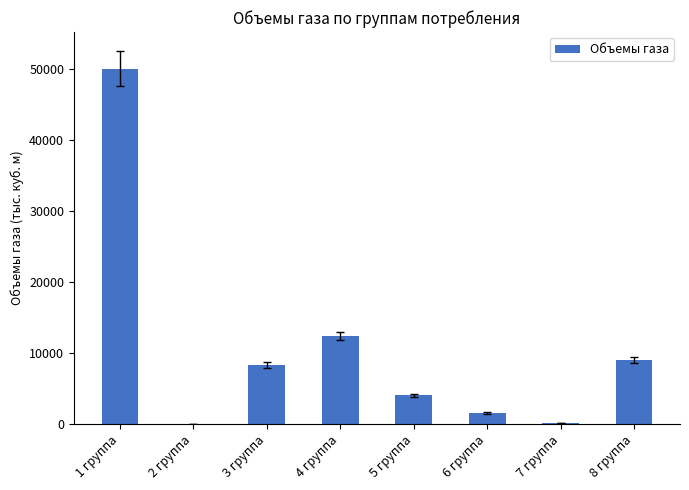

How many data points does each series have?

8